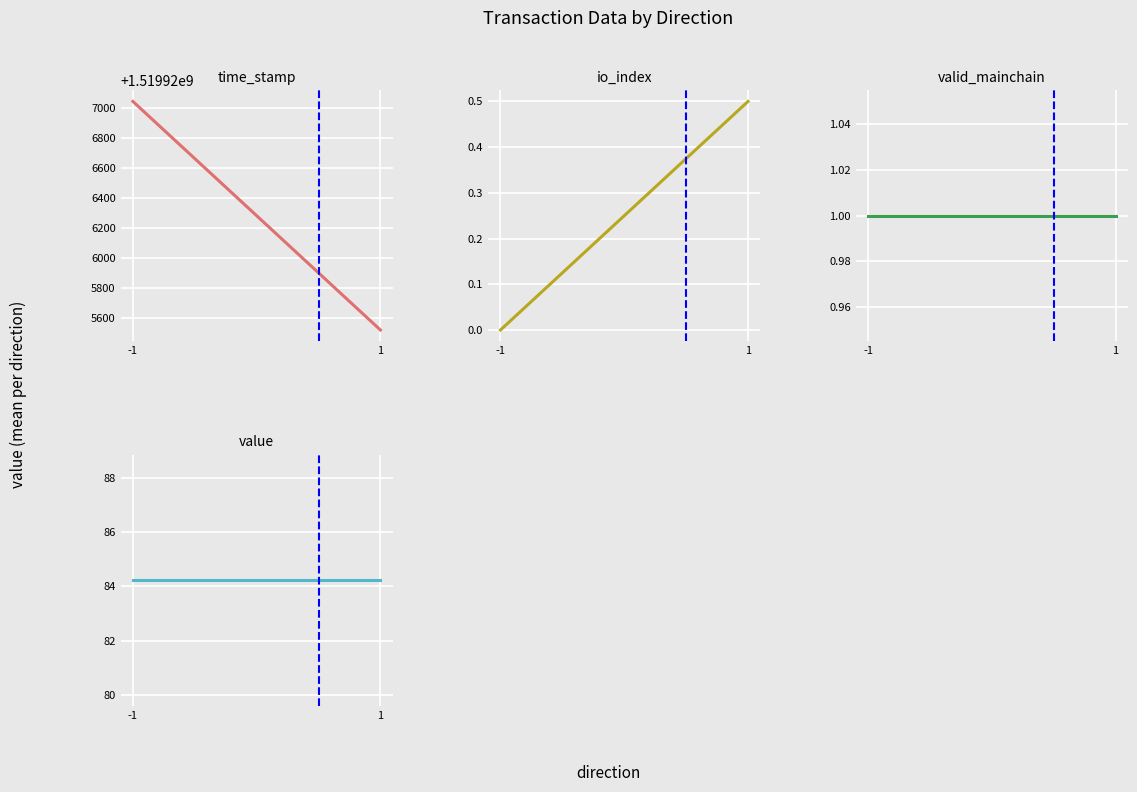

At 1, list the series in order from smallest to largest.

io_index, valid_mainchain, value, time_stamp